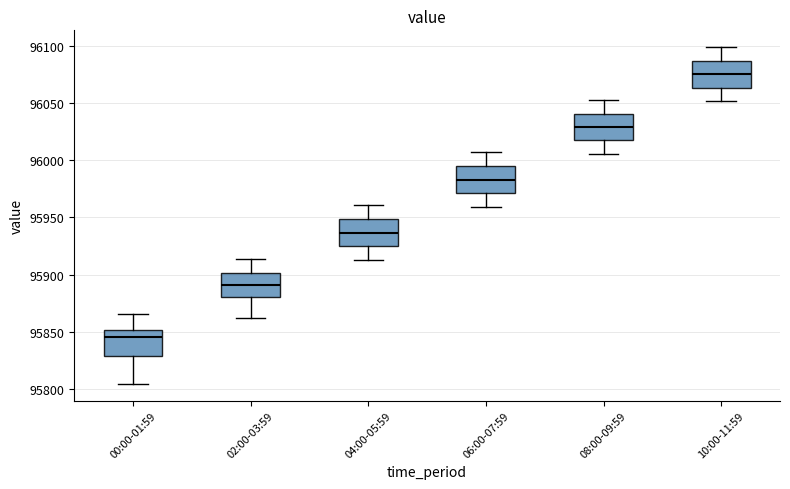

Where does the upper whisker of the box for 08:00-09:59 end on the y-axis? The values are not printed on the chart, so give them approximately, as read against the axis.

96055